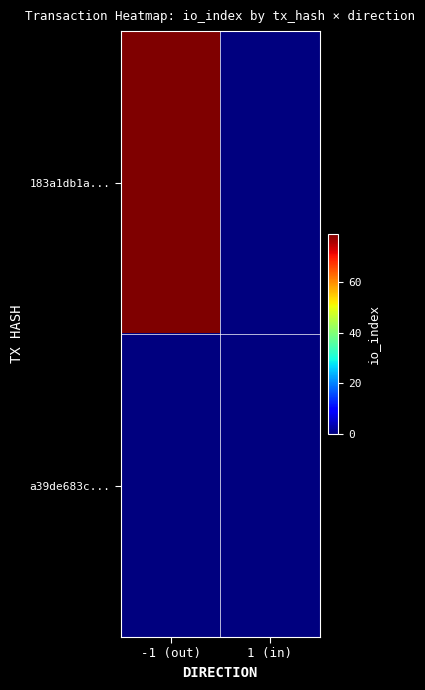

How many distinct data groups are displayed?

2